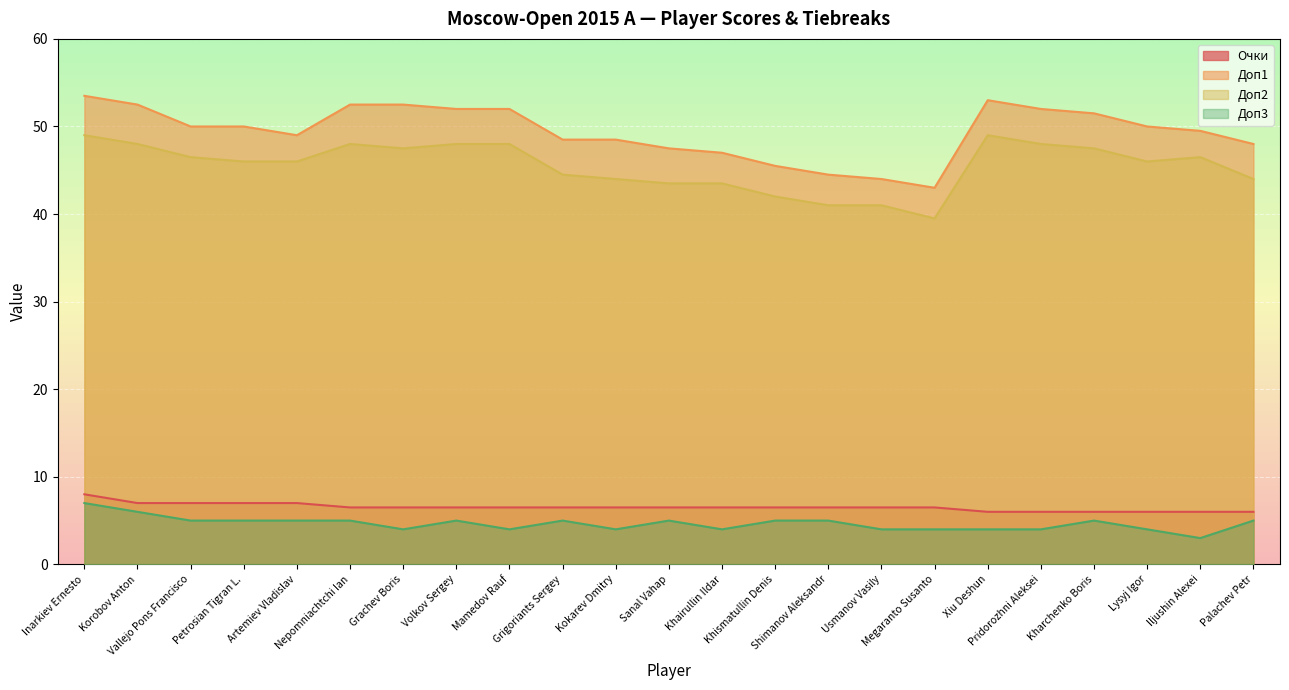

True or false: Очки and Доп2 cross at least once.

False